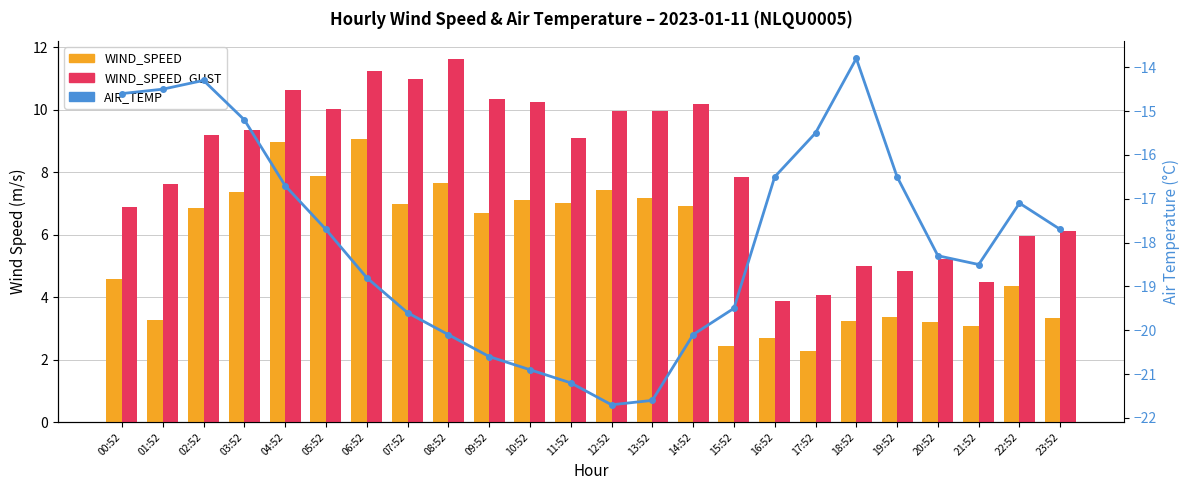

Where is WIND_SPEED_GUST nearest to the value 7?

00:52